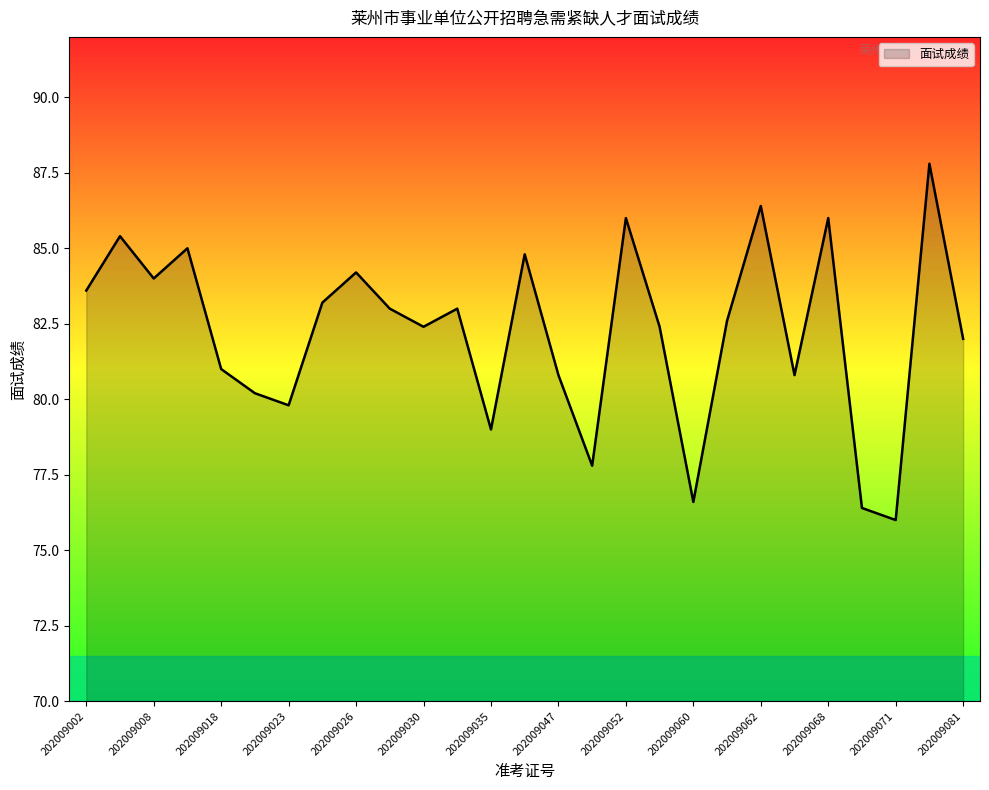

What is the difference between the maximum and minimum values?

11.8